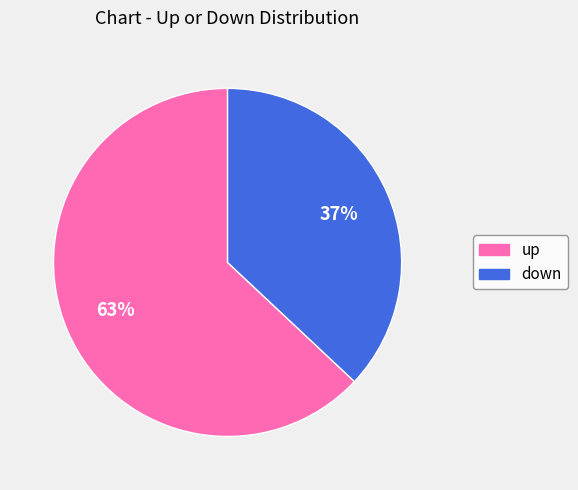

To the nearest percent, what portion does down represent?

37%